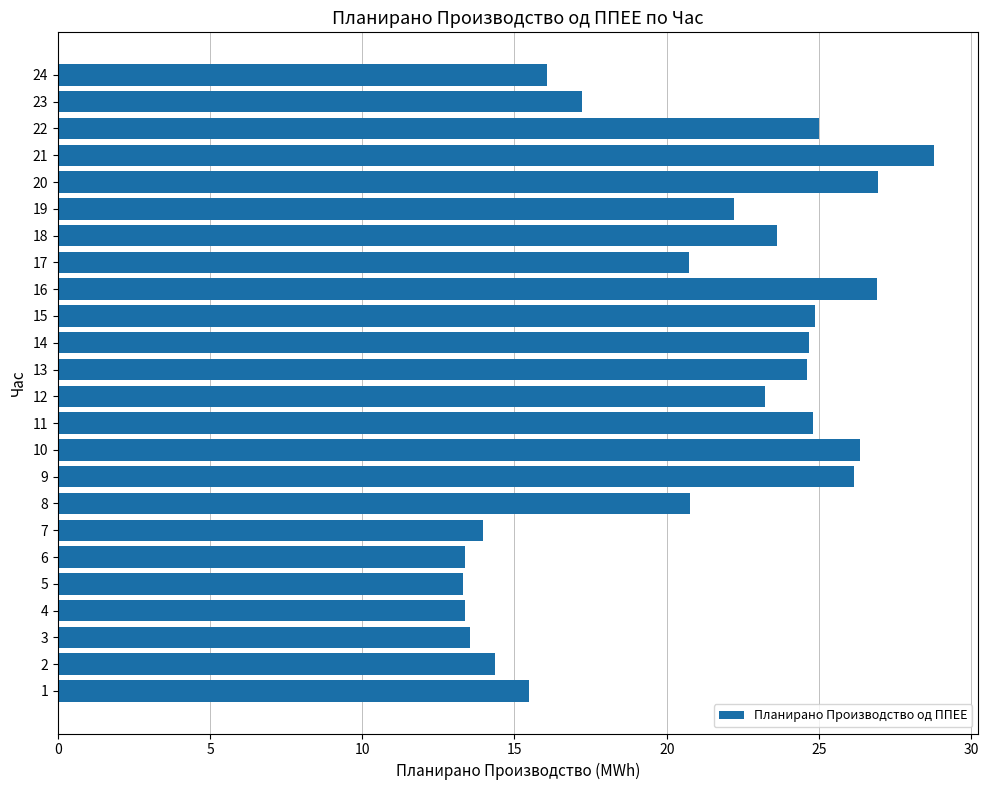

Approximately how many times larger is the value at 17 compared to 20?

0.8